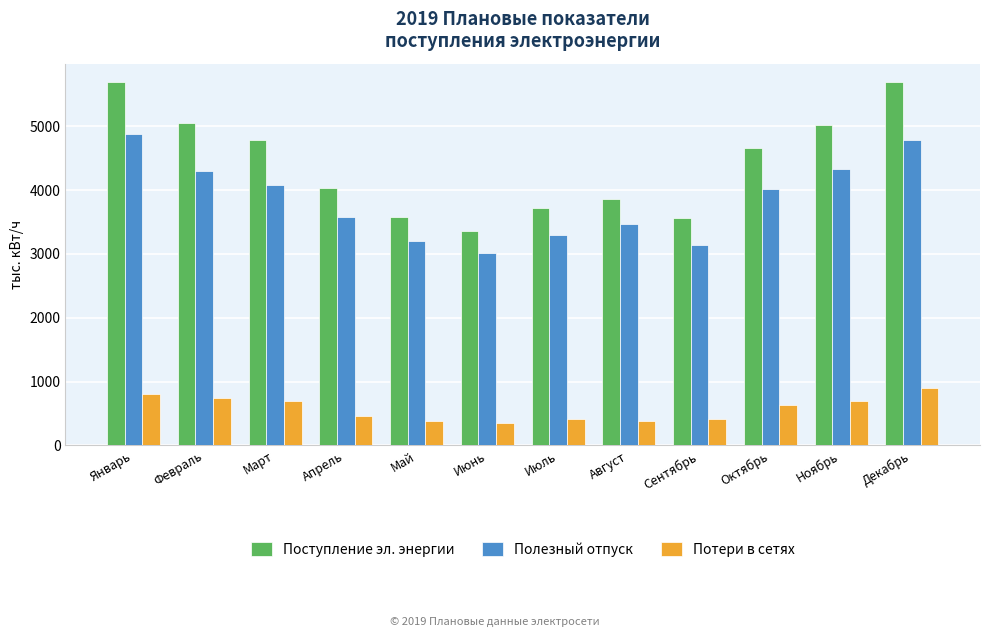

What is the total value across all series at Январь?

11388.4